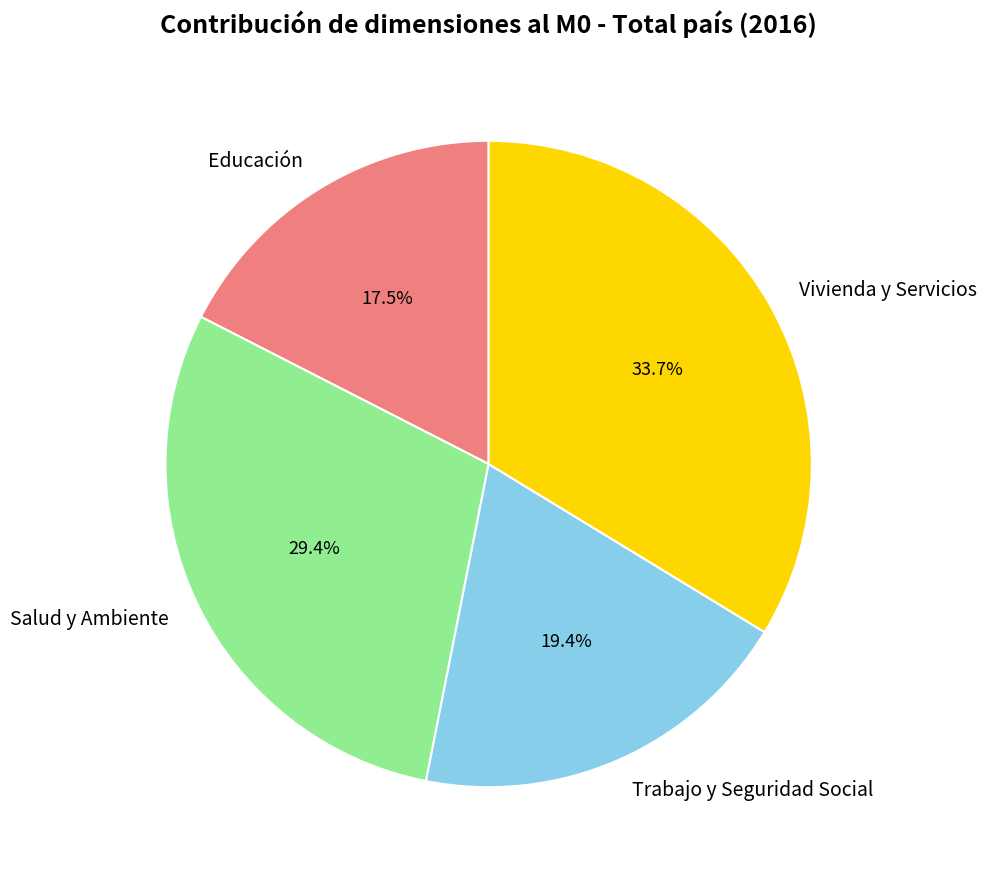

Do Vivienda y Servicios and Educación together represent more than half of the pie?

Yes